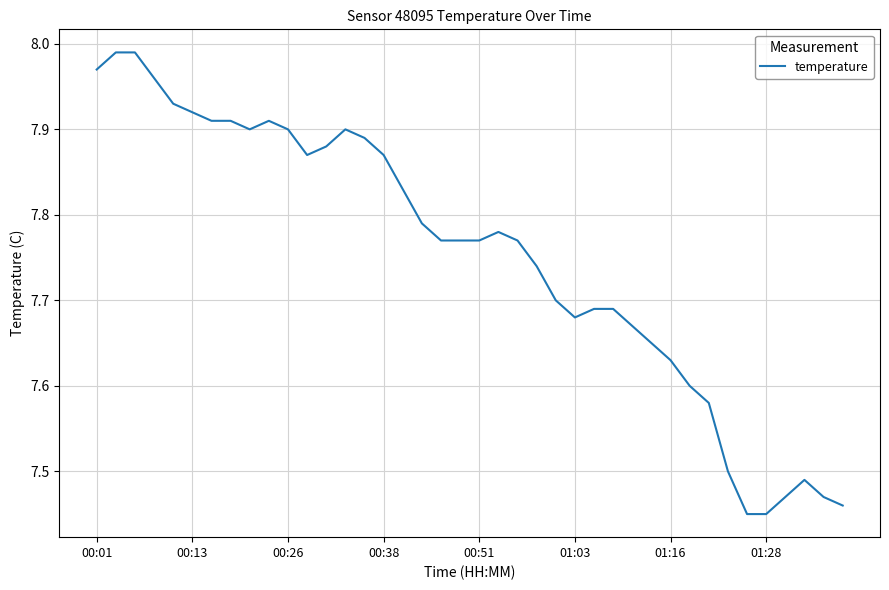

What is the difference between the maximum and minimum values?

0.5